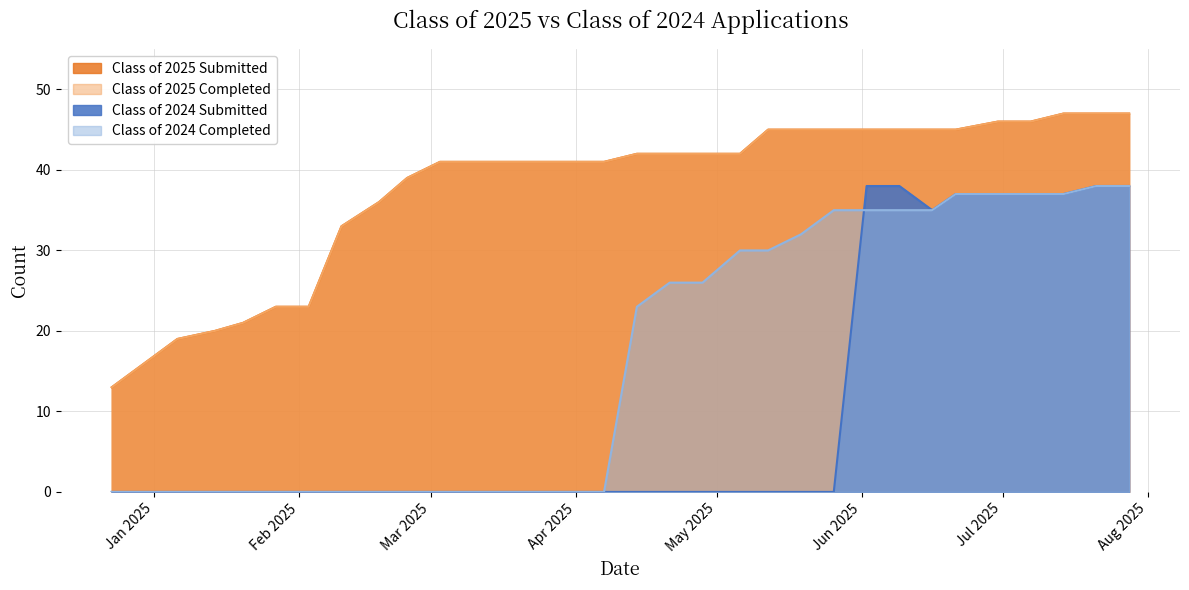

What is the spread (max minus min) of values at 03/17/2025?

41